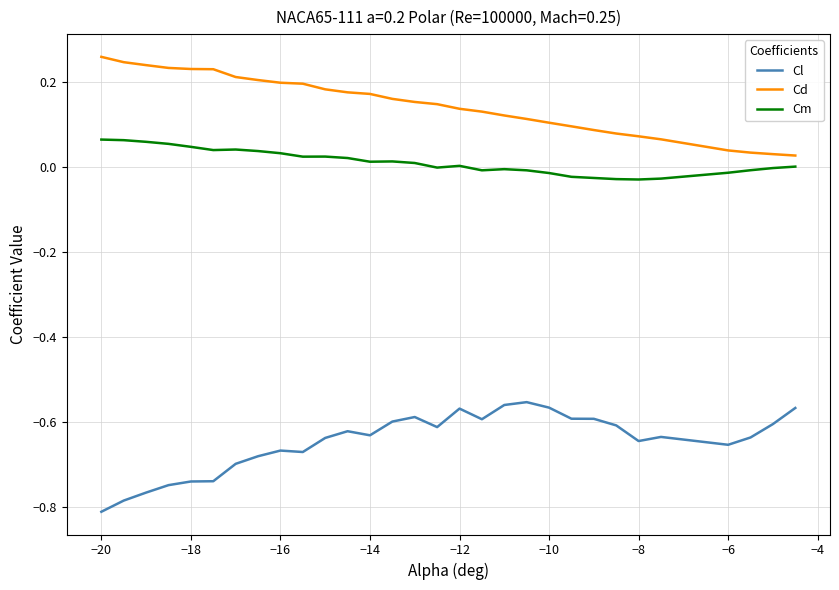

True or false: Cd and Cl intersect in this chart.

False